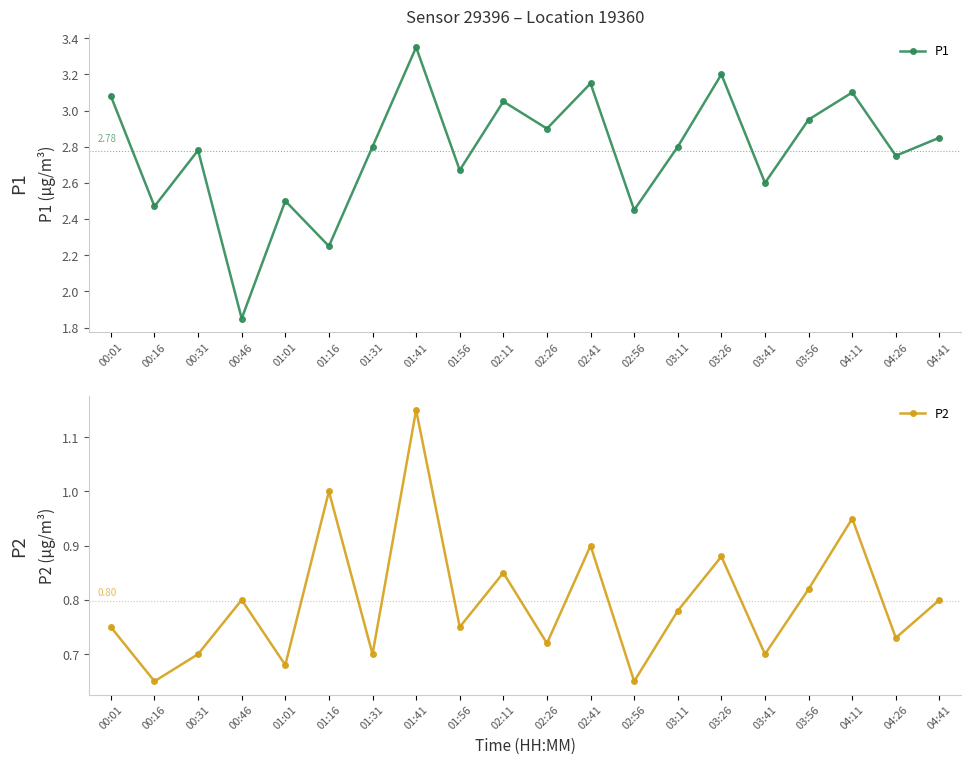

How many data points in P1 are less than 2?

1